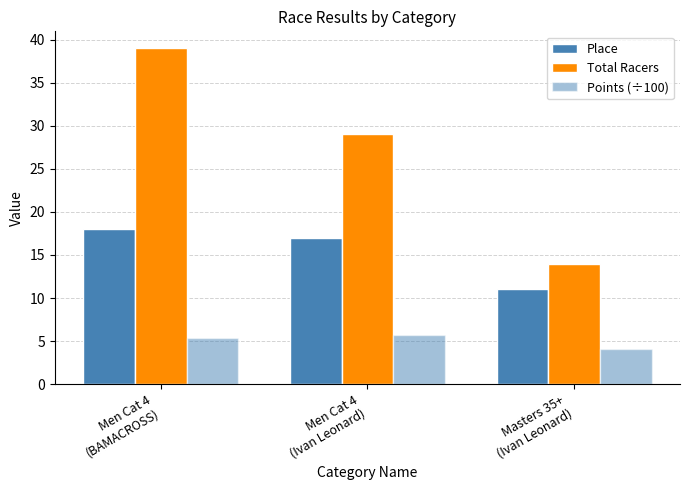

How many bars are there in each group?

3